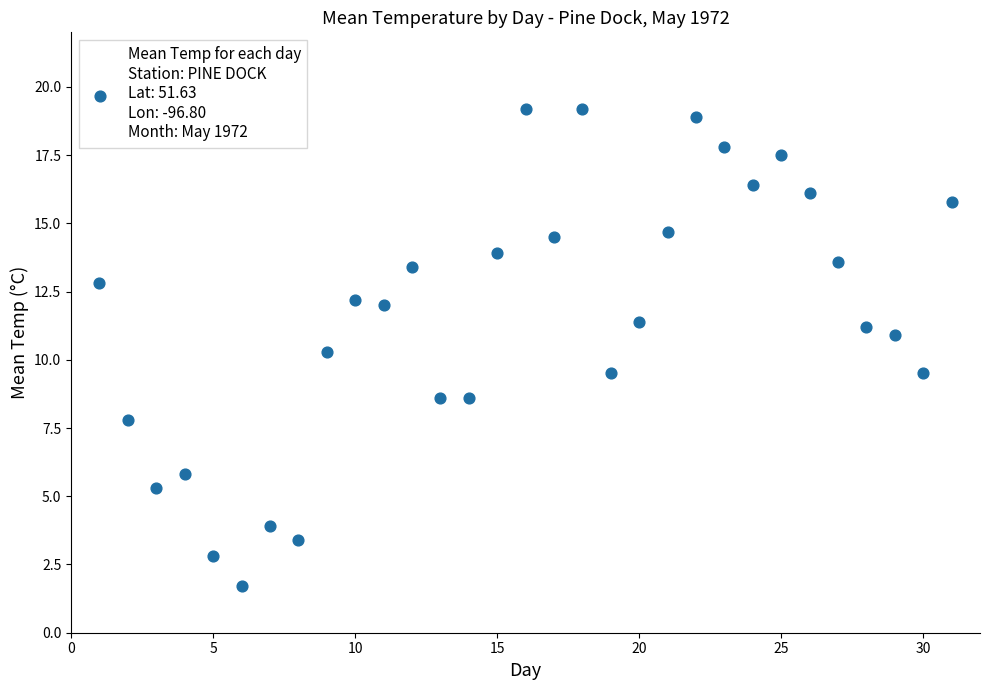

What is the range of Y values (max minus min)?

17.5